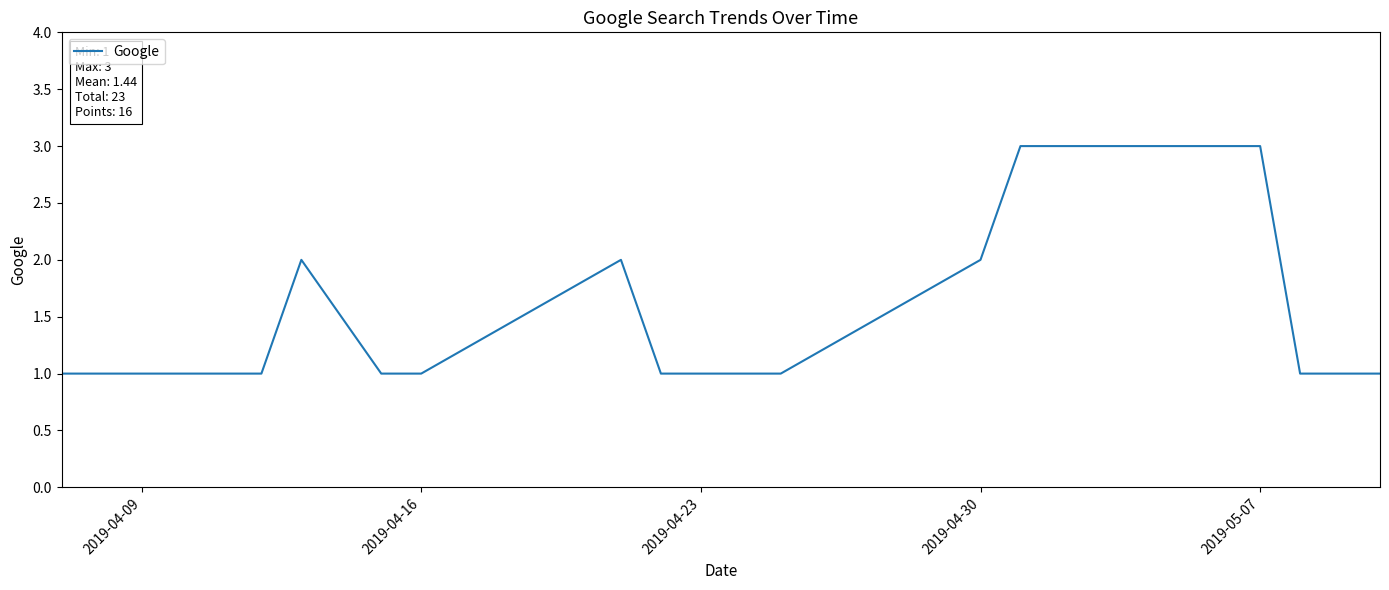

What is the maximum value shown in the chart?

3